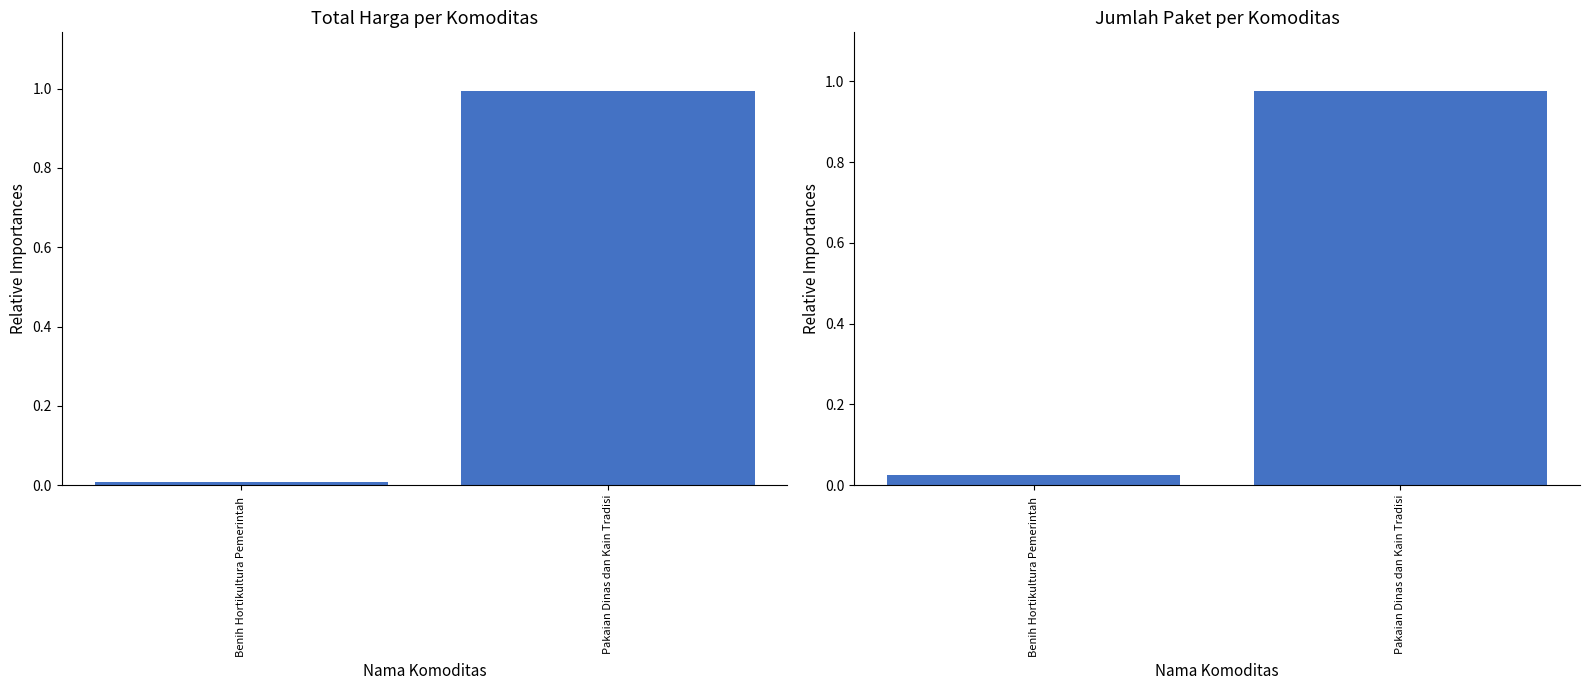

What is the average value of the Jumlah Paket (Normalized) series?

0.5